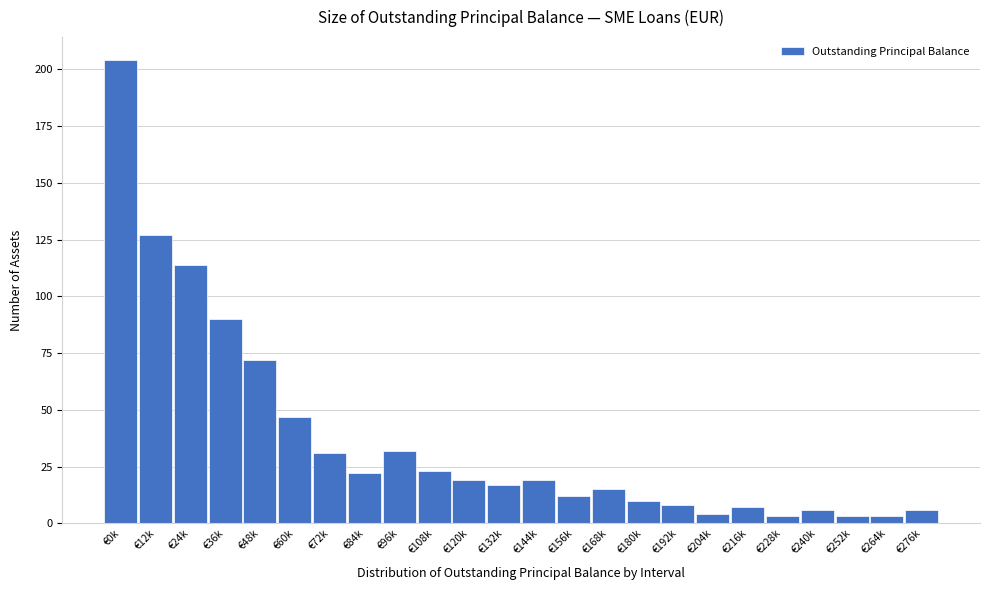

Reading left to right, extract all data points from this chart.

€0k=204	€12k=127	€24k=114	€36k=90	€48k=72	€60k=47	€72k=31	€84k=22	€96k=32	€108k=23	€120k=19	€132k=17	€144k=19	€156k=12	€168k=15	€180k=10	€192k=8	€204k=4	€216k=7	€228k=3	€240k=6	€252k=3	€264k=3	€276k=6